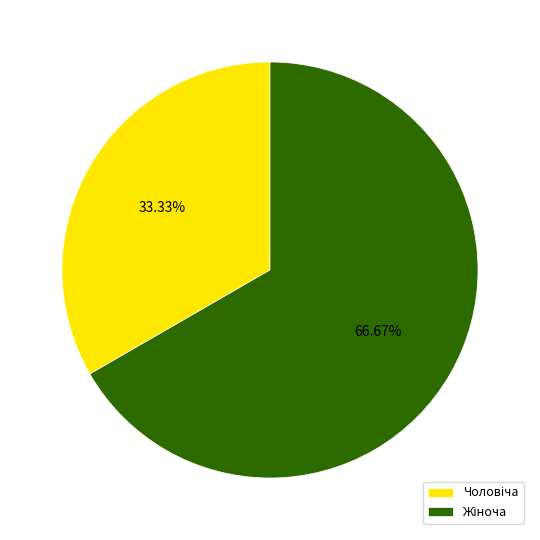

Does any single category account for the majority?

Yes